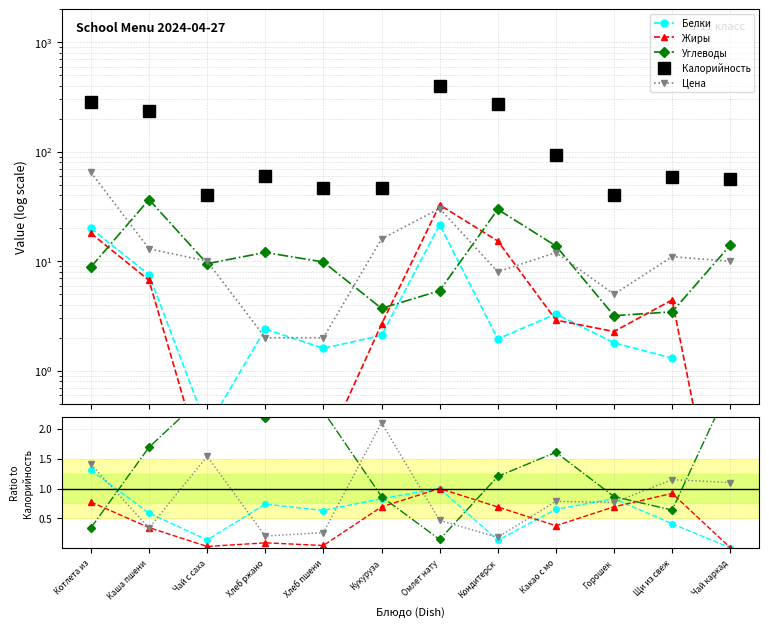

Count the number of data series in this chart.

5